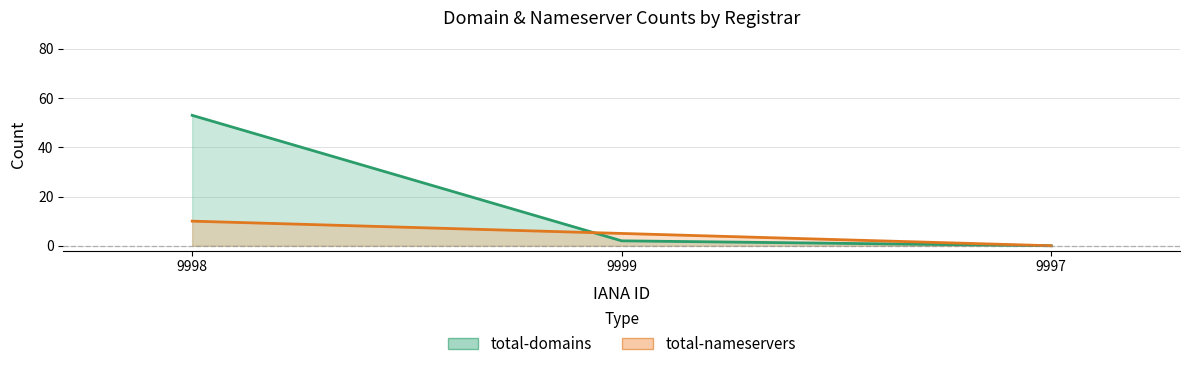

Between 9997 and 9998, which is larger?

9998